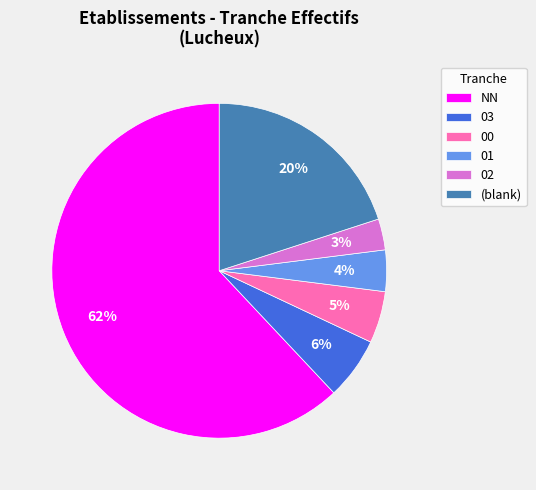

How many slices are in this pie chart?

6